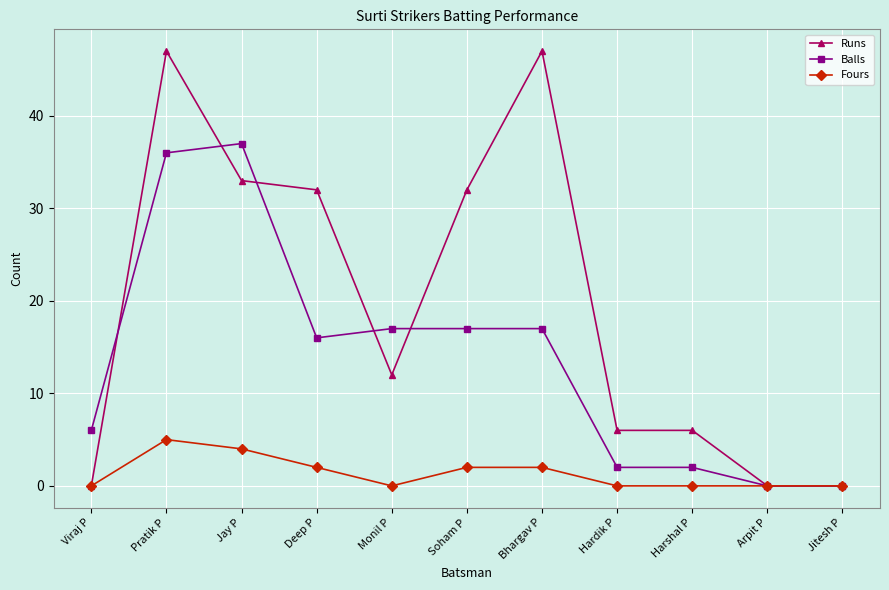

True or false: Fours has a value of 2 at Soham P.

True